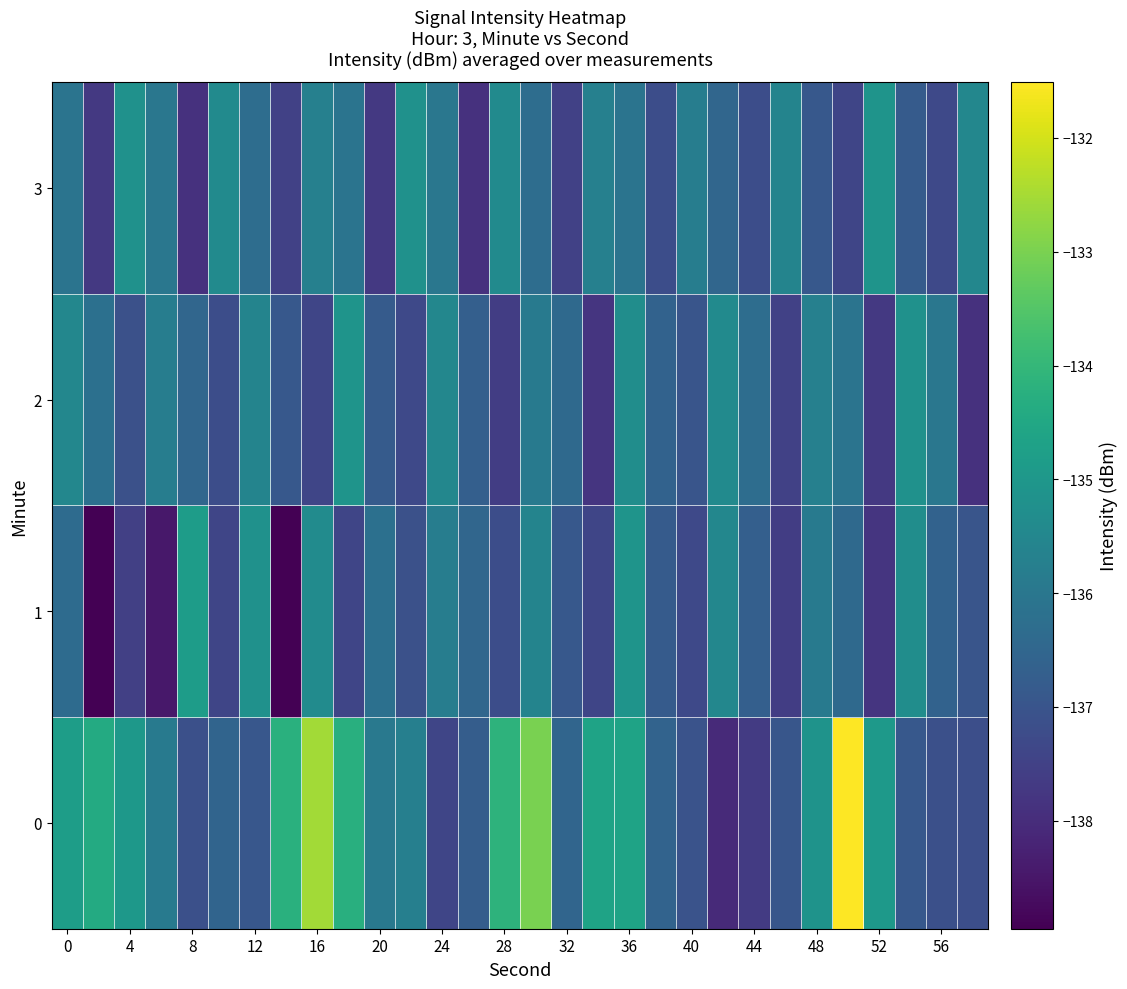

How many categories are shown in the chart?

30